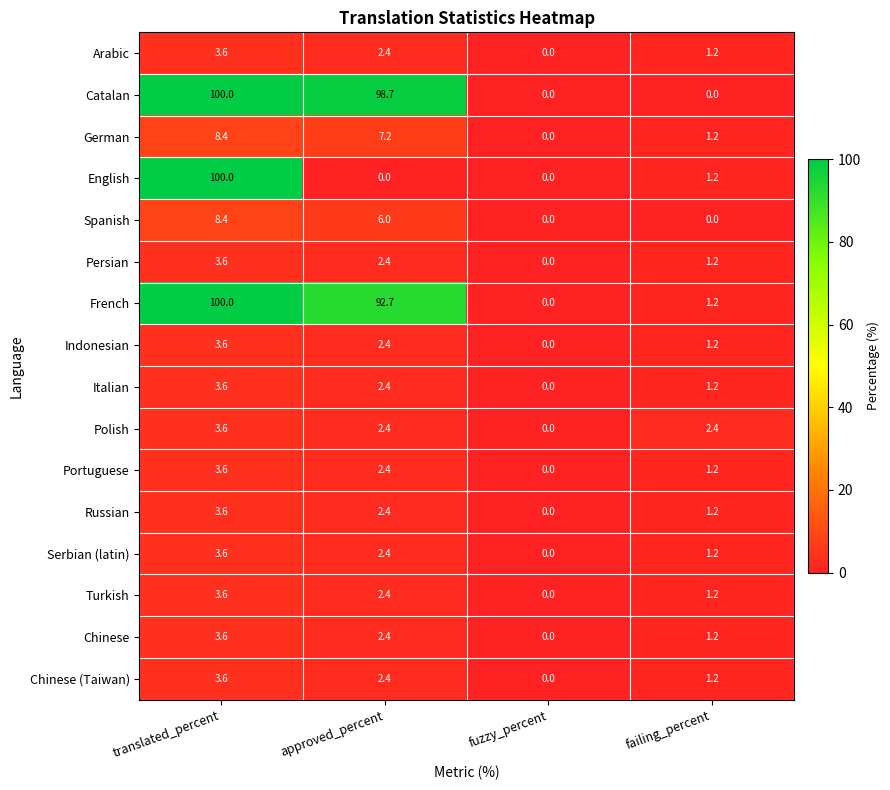

The value of Russian at failing_percent is 0.3. True or false?

False